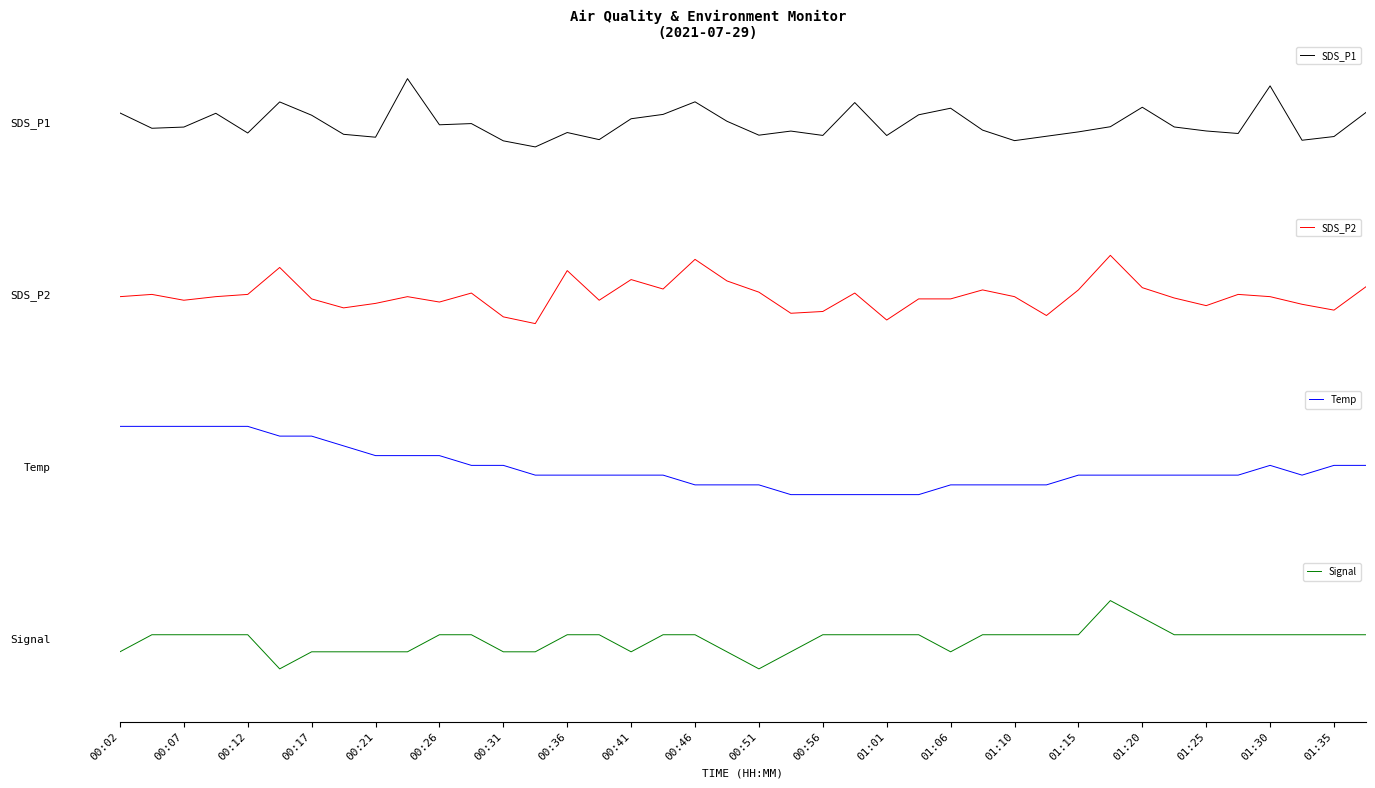

Is this an area chart (filled region under the line)?

No